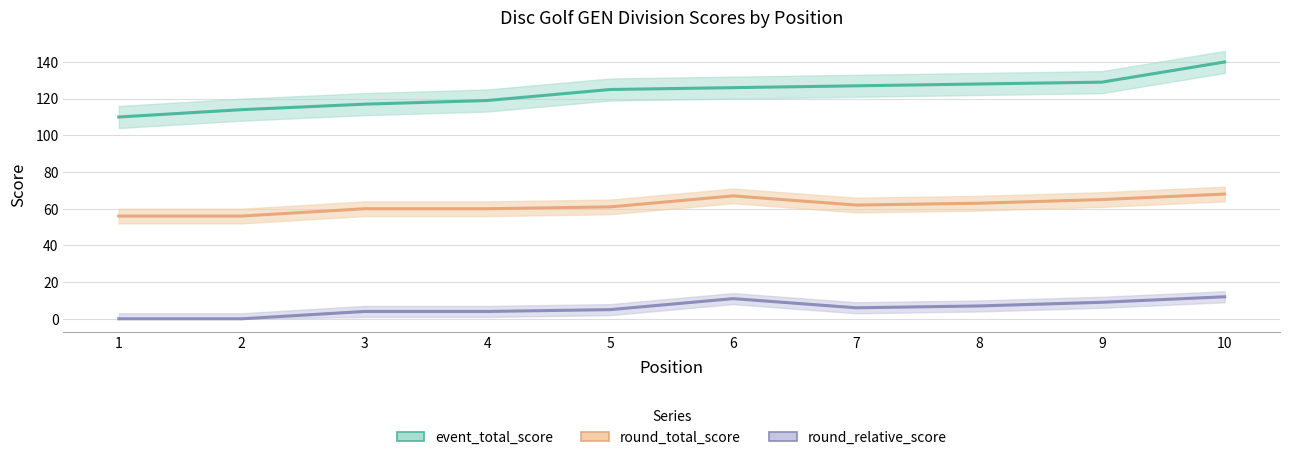

Which series has the widest spread of values?

event_total_score